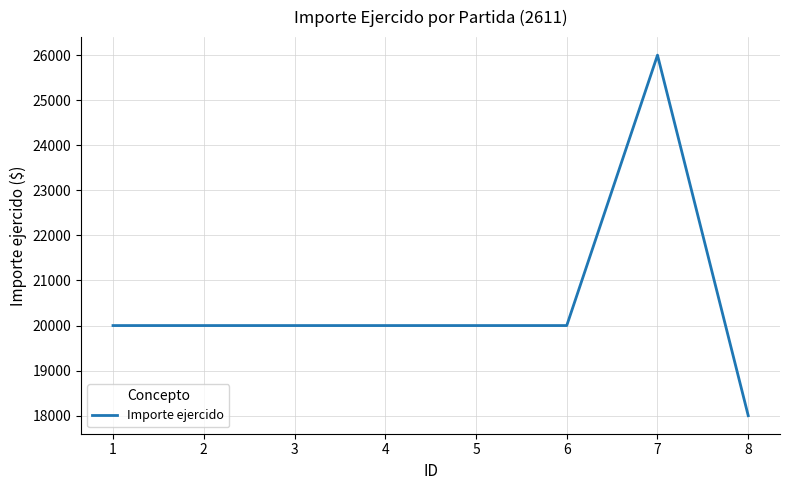

Does the chart have visible grid lines?

Yes